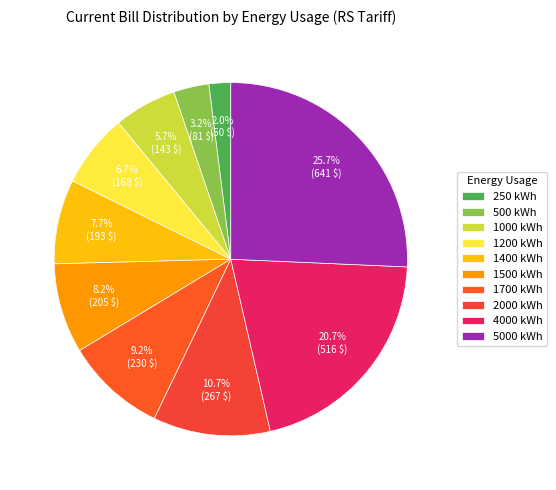

Is 4000 kWh the majority of the pie?

No